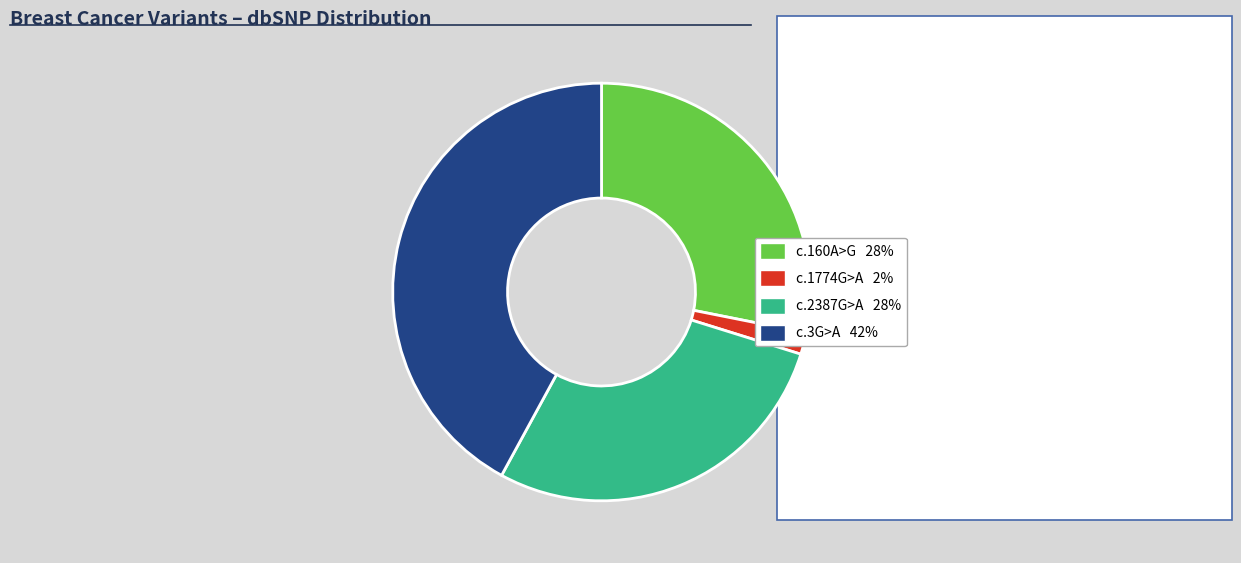

Is there any slice that represents more than half of the pie?

No